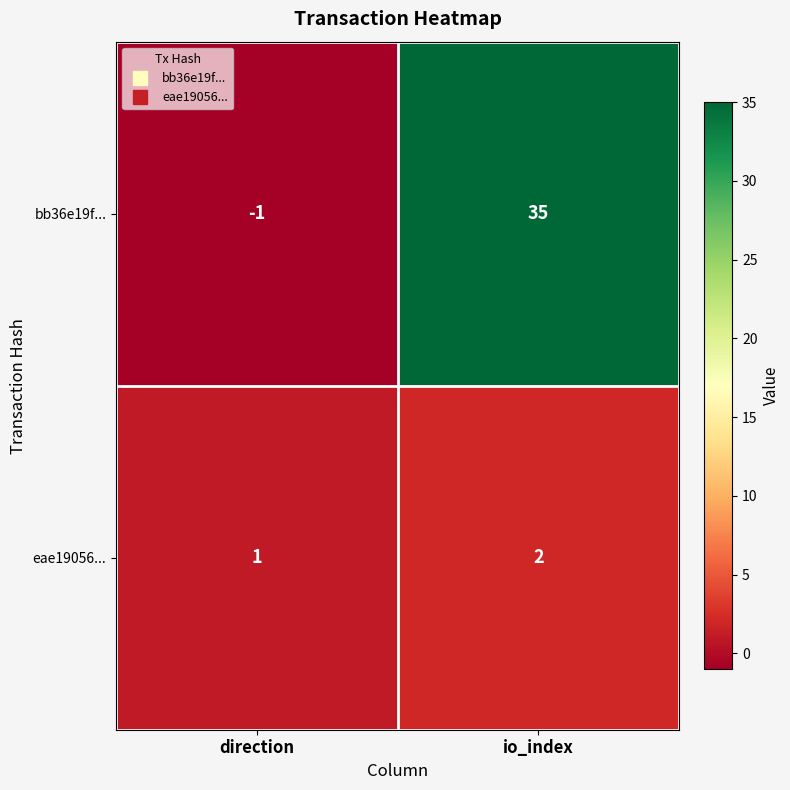

Where is eae19056... nearest to the value 1?

direction